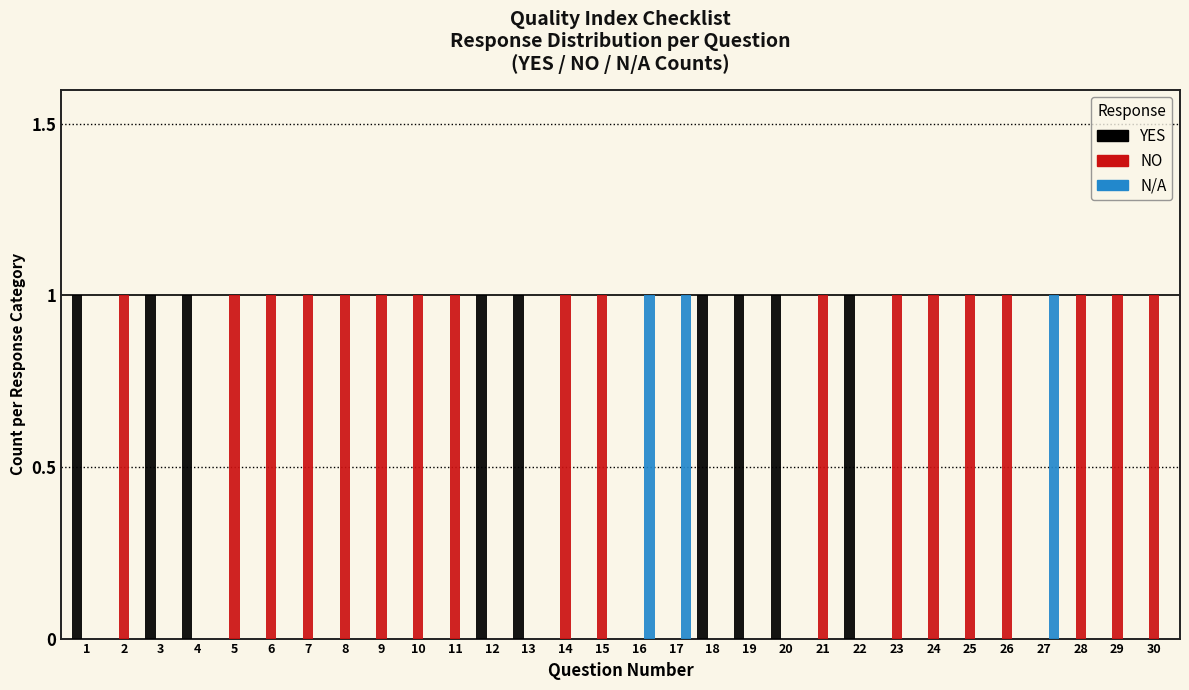

What is the sum of all NO values?

18